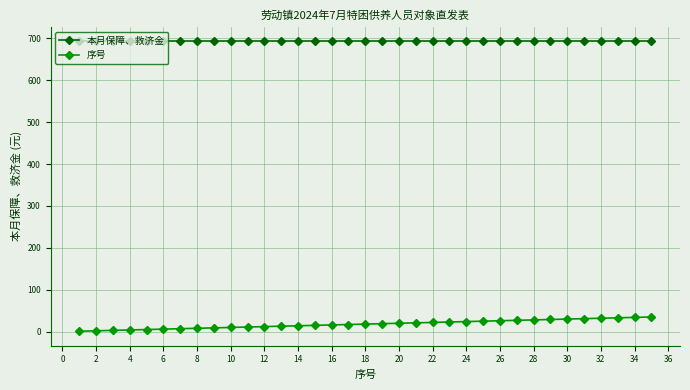

What is the greatest value displayed?

693